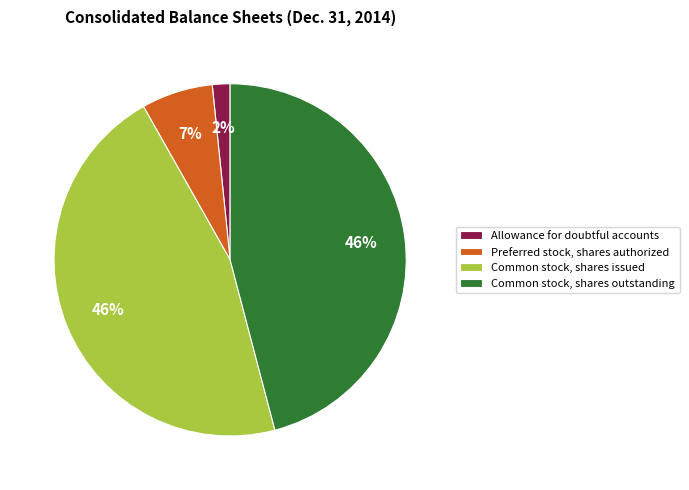

Which slice is the smallest?

Allowance for doubtful accounts